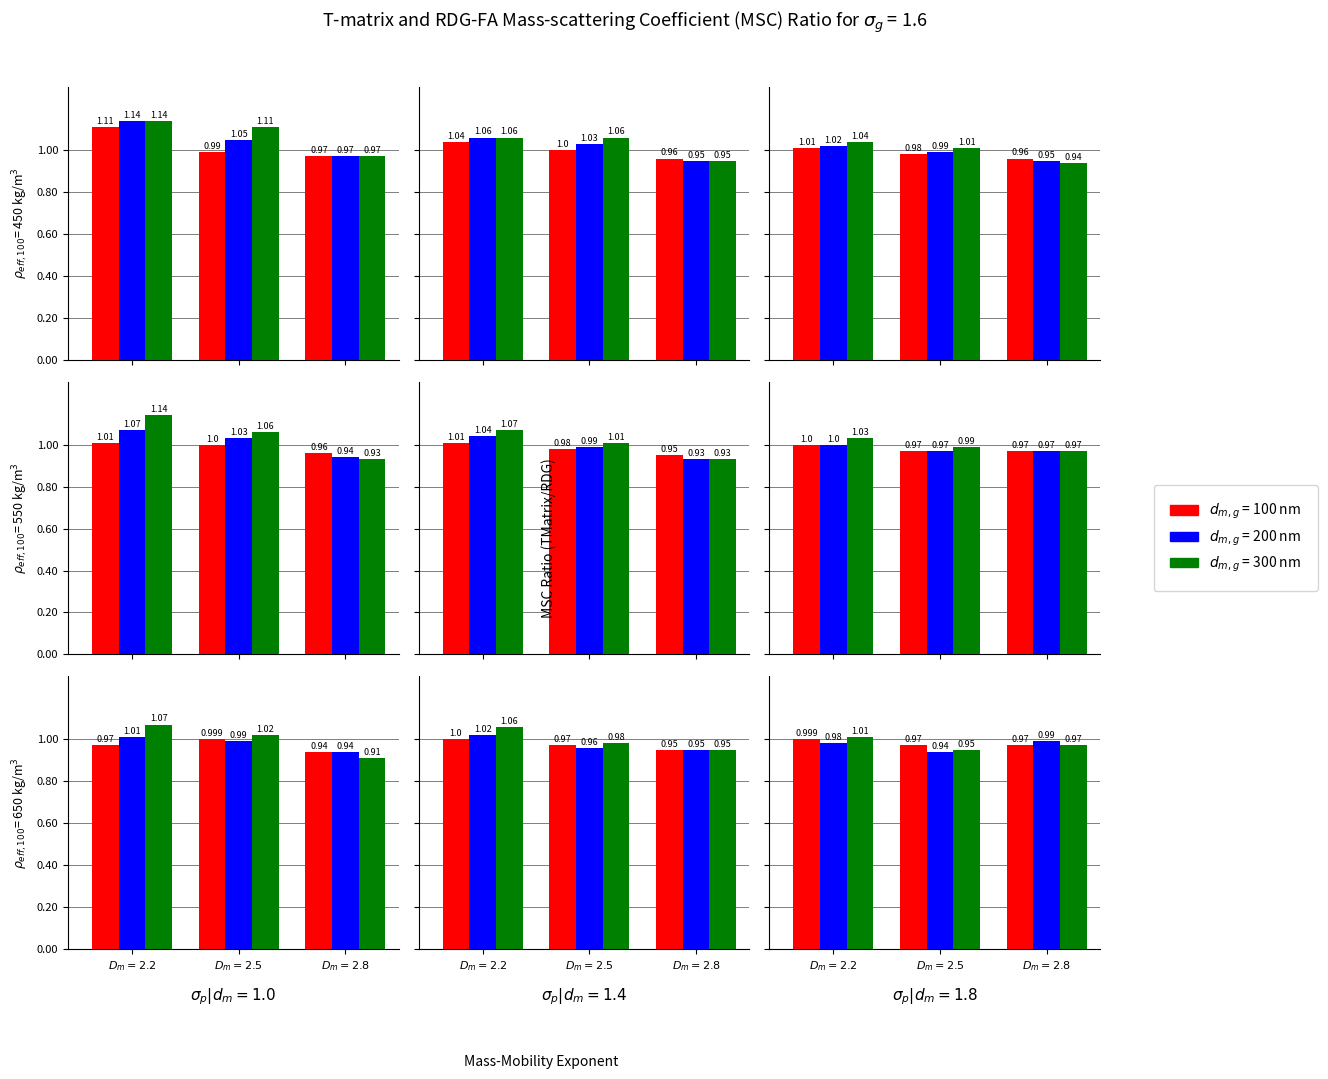

How many series are shown in this chart?

3